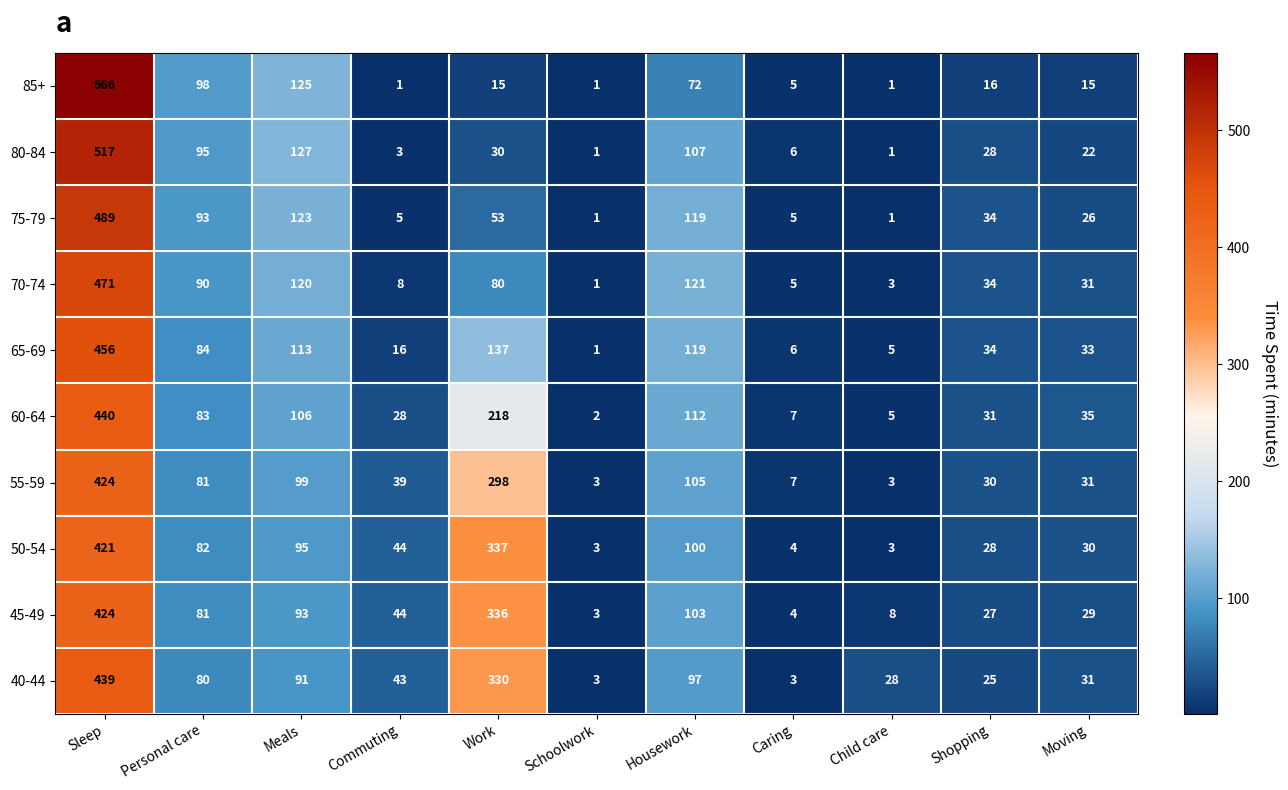

Which category has the highest value in the 60-64 series?

Sleep